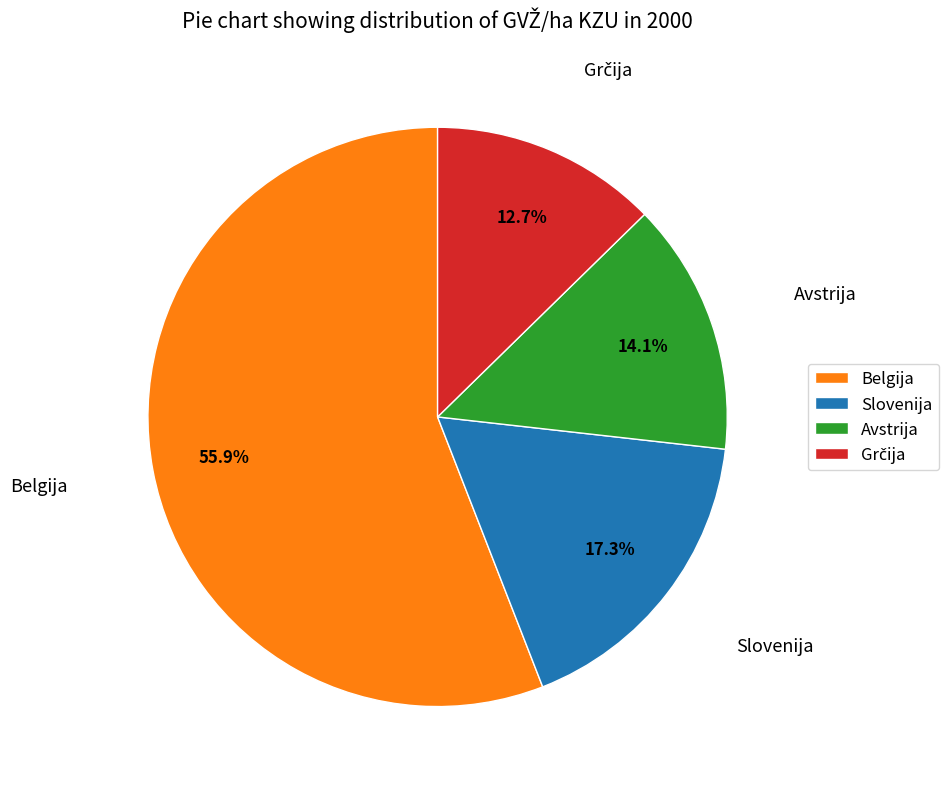

Is it true that Avstrija is 14% of the pie?

True